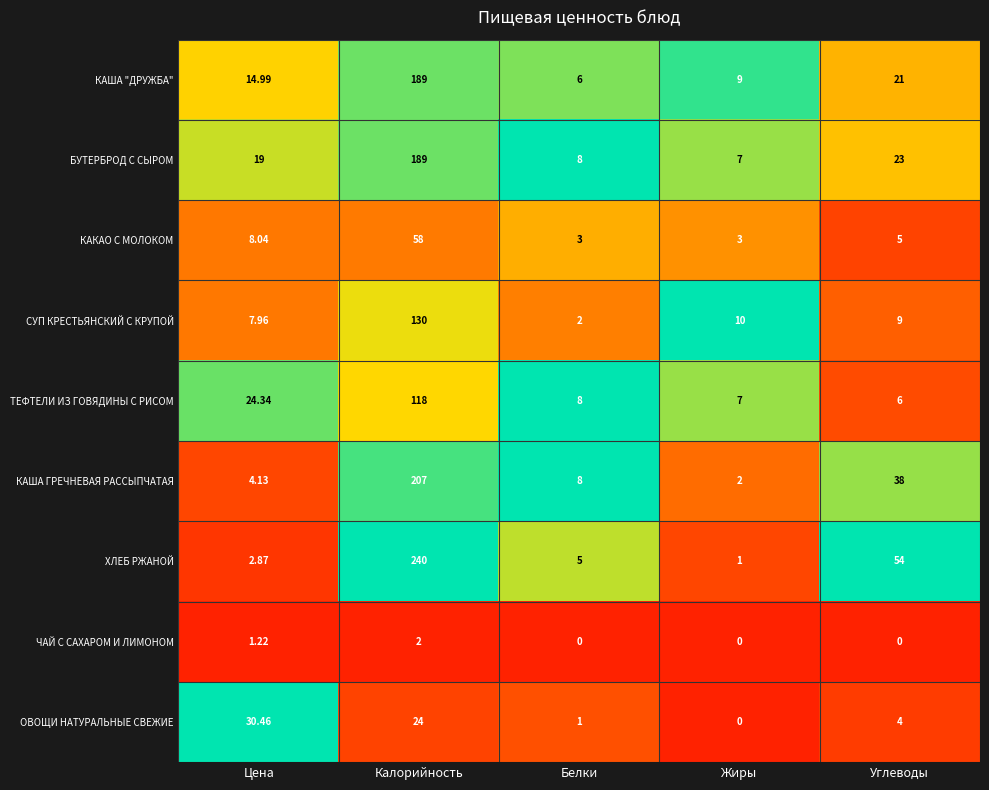

Rank the series at Цена from lowest to highest value.

ЧАЙ С САХАРОМ И ЛИМОНОМ, ХЛЕБ РЖАНОЙ, КАША ГРЕЧНЕВАЯ РАССЫПЧАТАЯ, СУП КРЕСТЬЯНСКИЙ С КРУПОЙ, КАКАО С МОЛОКОМ, КАША "ДРУЖБА", БУТЕРБРОД С СЫРОМ, ТЕФТЕЛИ ИЗ ГОВЯДИНЫ С РИСОМ, ОВОЩИ НАТУРАЛЬНЫЕ СВЕЖИЕ